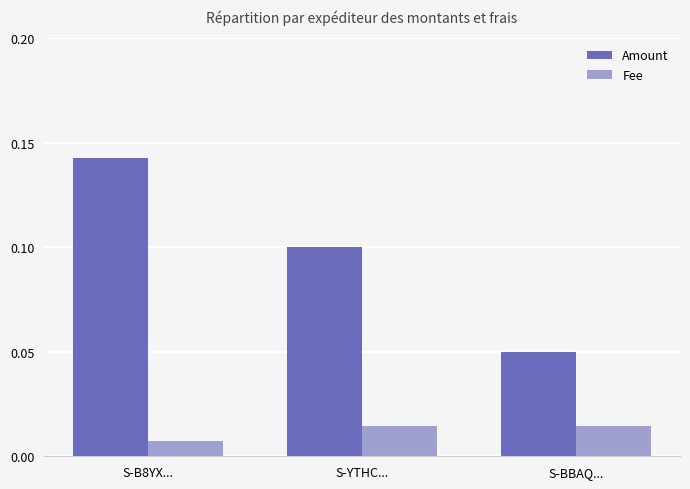

At S-BBAQ..., list the series in order from largest to smallest.

Amount, Fee